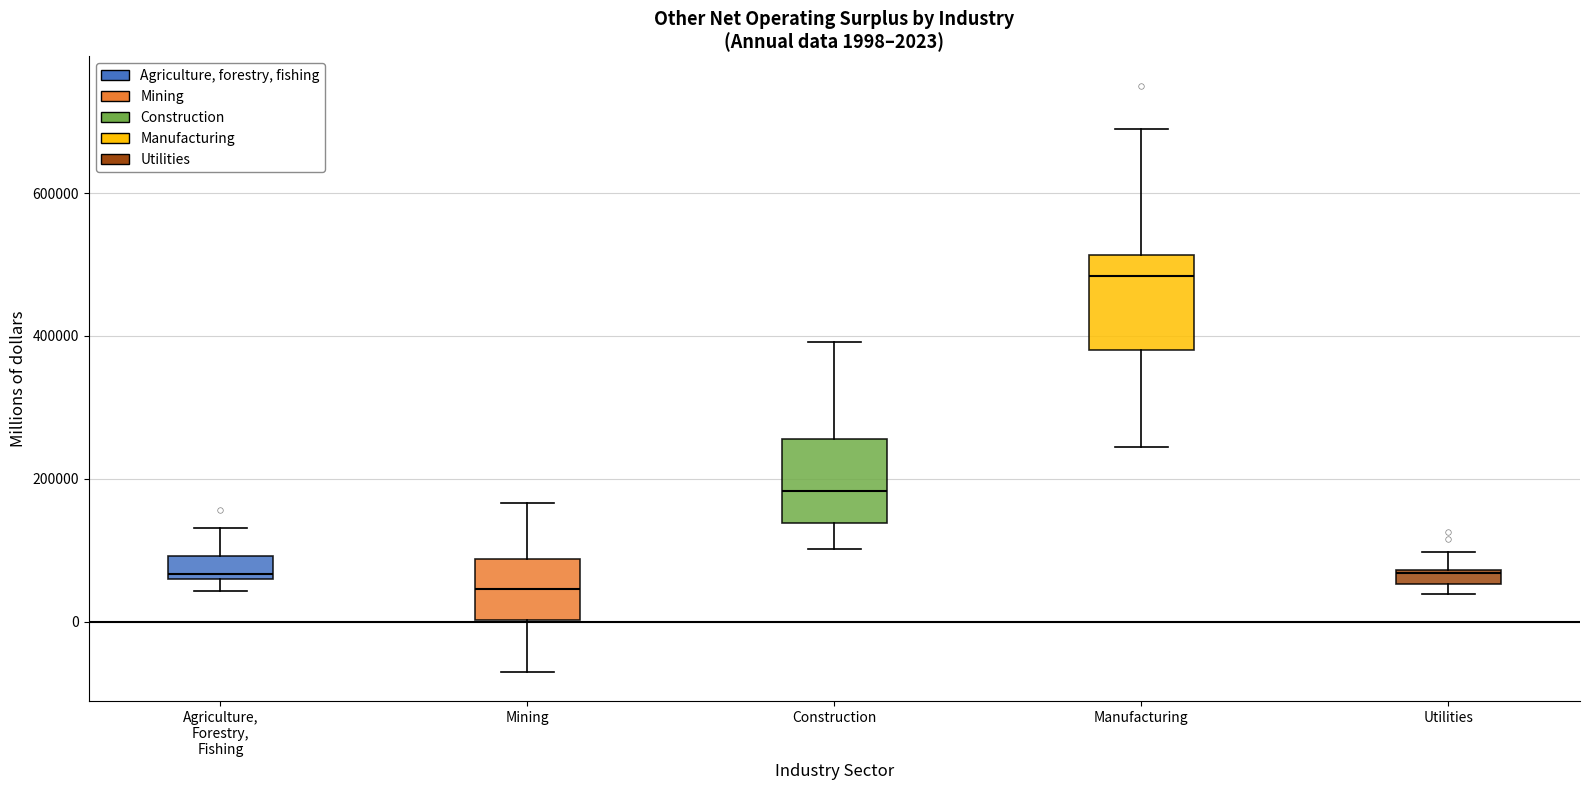

Which box has the highest median line?

Manufacturing